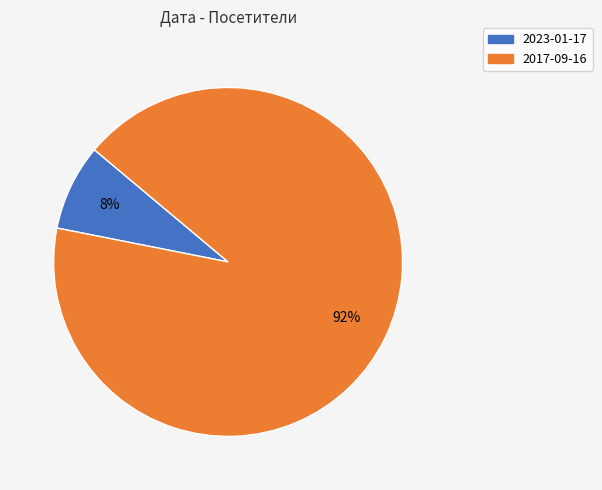

To the nearest percent, what portion does 2017-09-16 represent?

92%